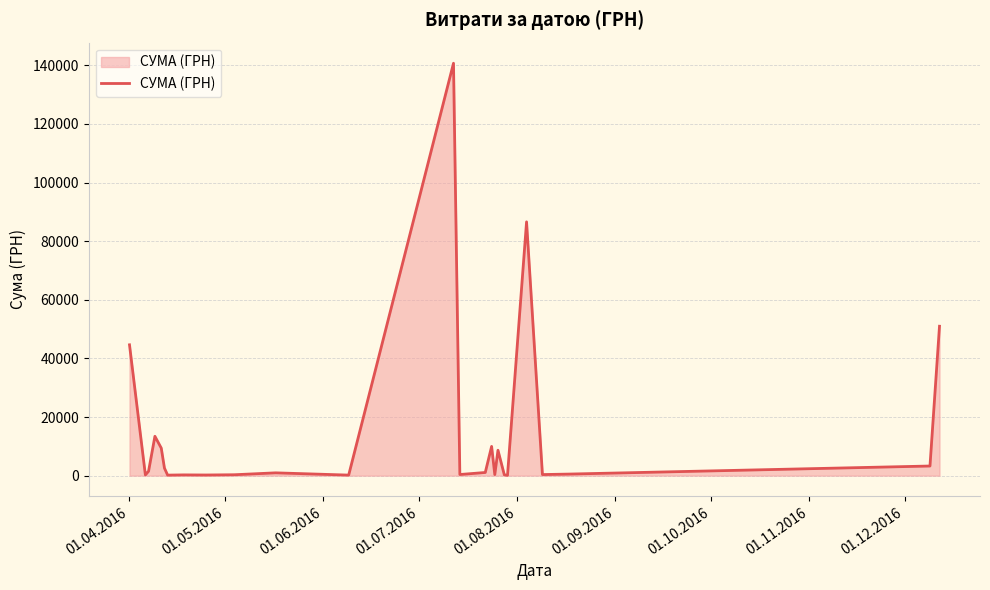

What is the maximum value shown in the chart?

140706.2